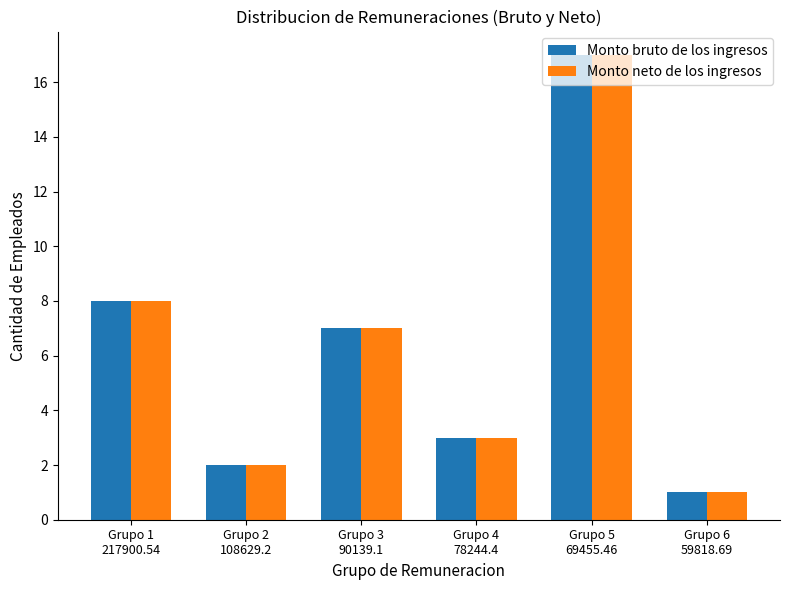

How many bars are there in total?

12